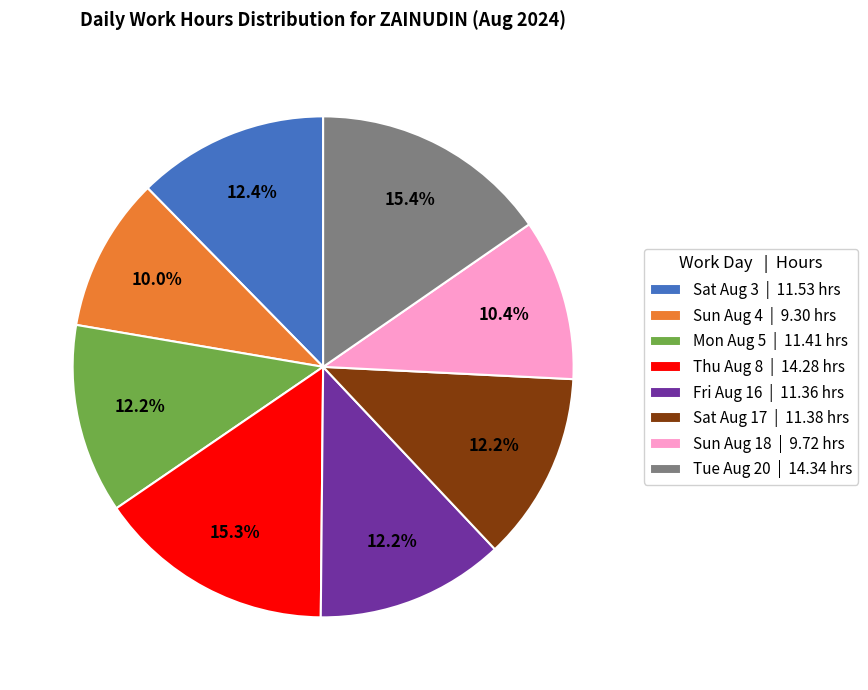

Does Sat Aug 3 account for over 50% of the chart?

No